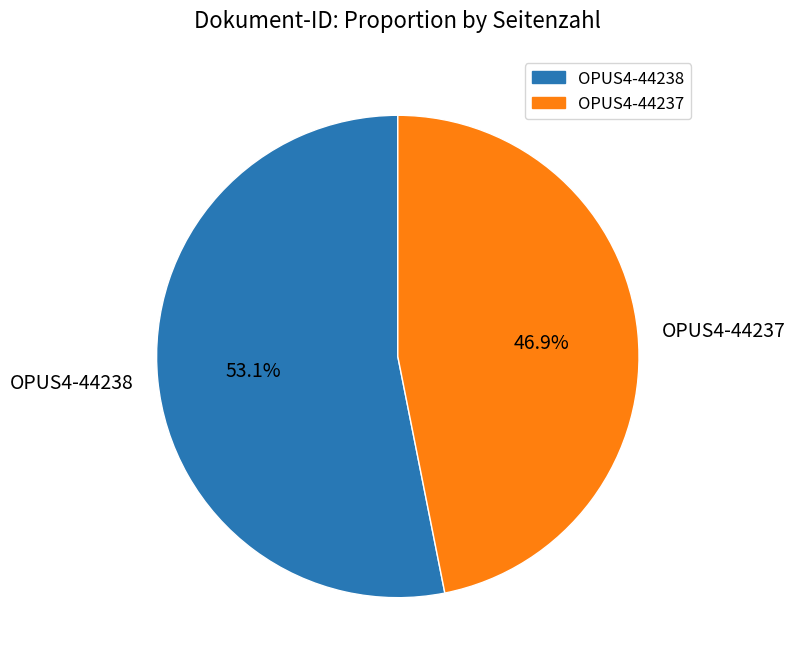

To the nearest percent, what is the difference between the OPUS4-44237 and OPUS4-44238 slice percentages?

6%